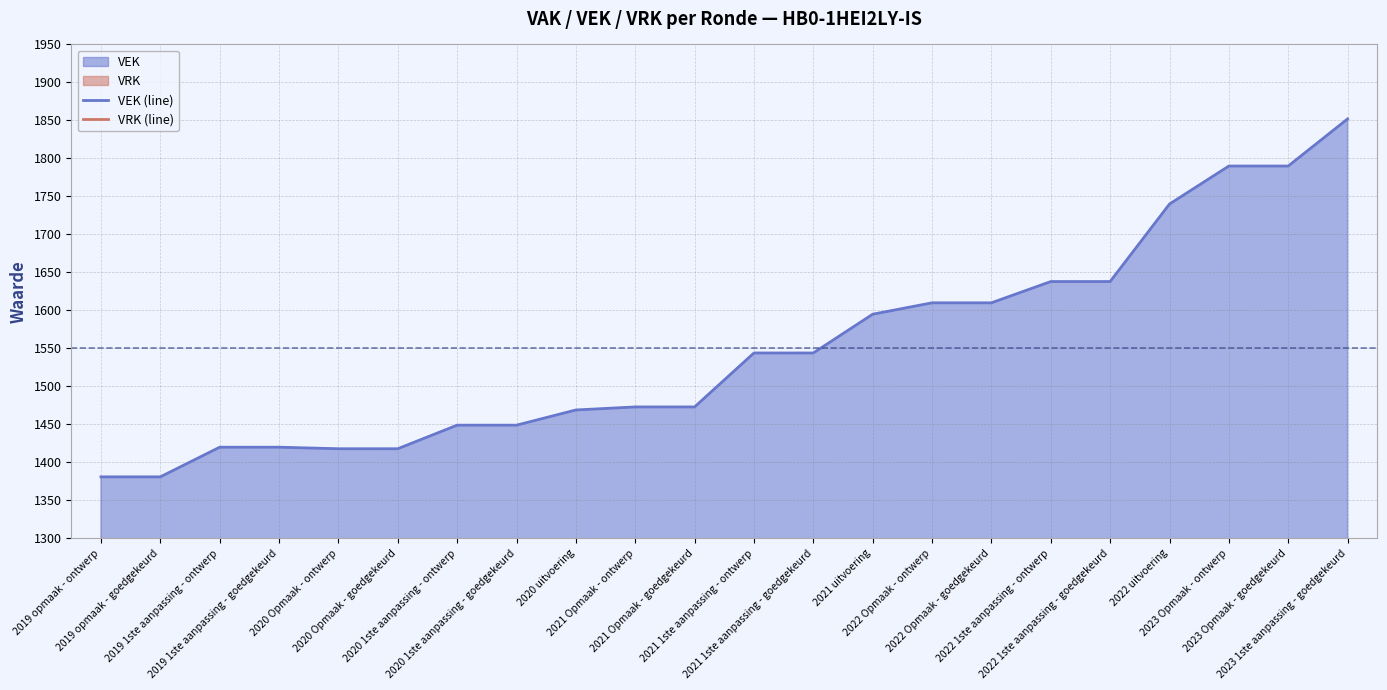

Which has a higher value, 2022 1ste aanpassing - ontwerp or 2022 1ste aanpassing - goedgekeurd?

2022 1ste aanpassing - ontwerp